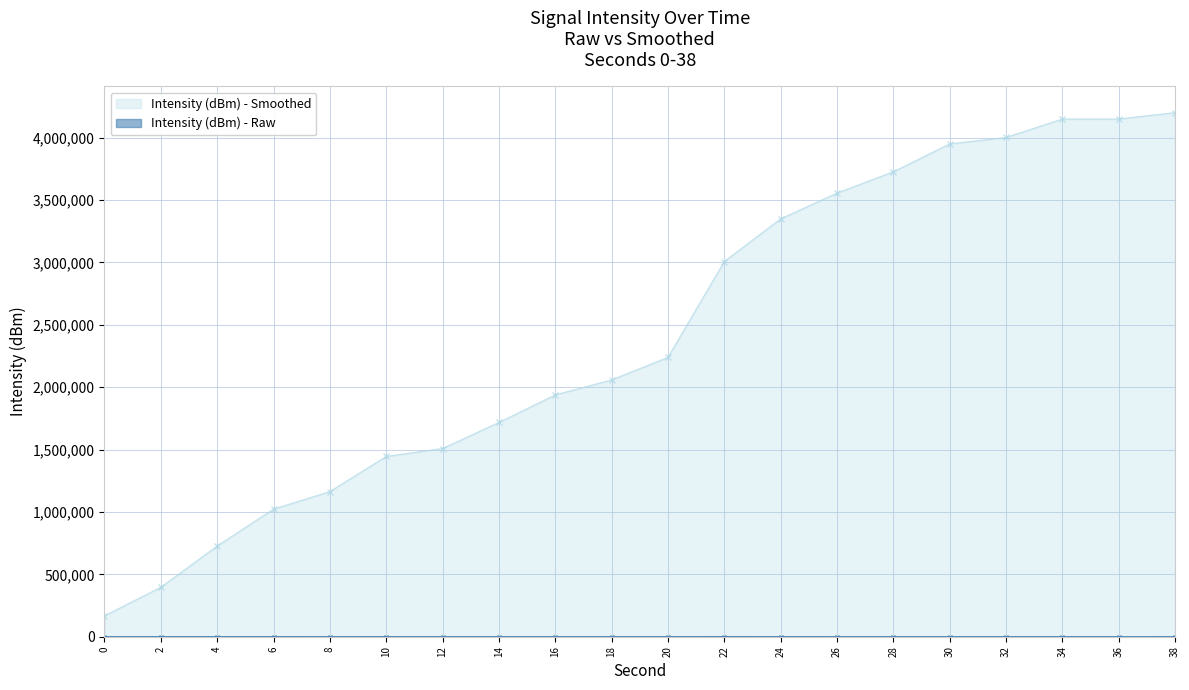

The chart shows a value of 225.8 at 8. True or false?

True